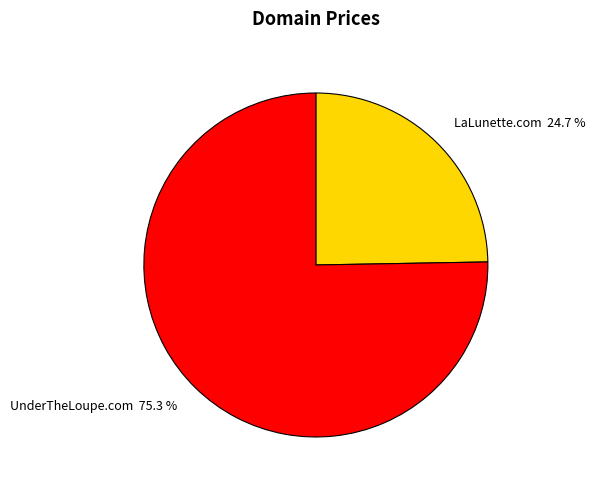

What percentage is NOT represented by UnderTheLoupe.com?

24.7%